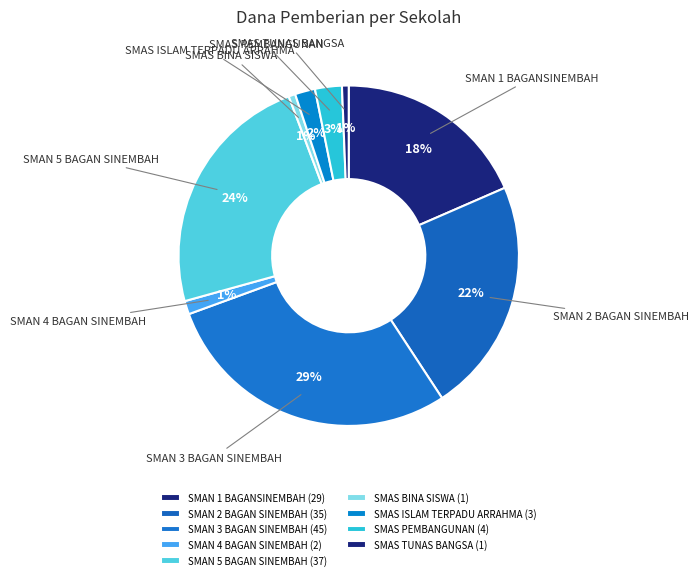

Is it true that SMAN 4 BAGAN SINEMBAH is 11% of the pie?

False